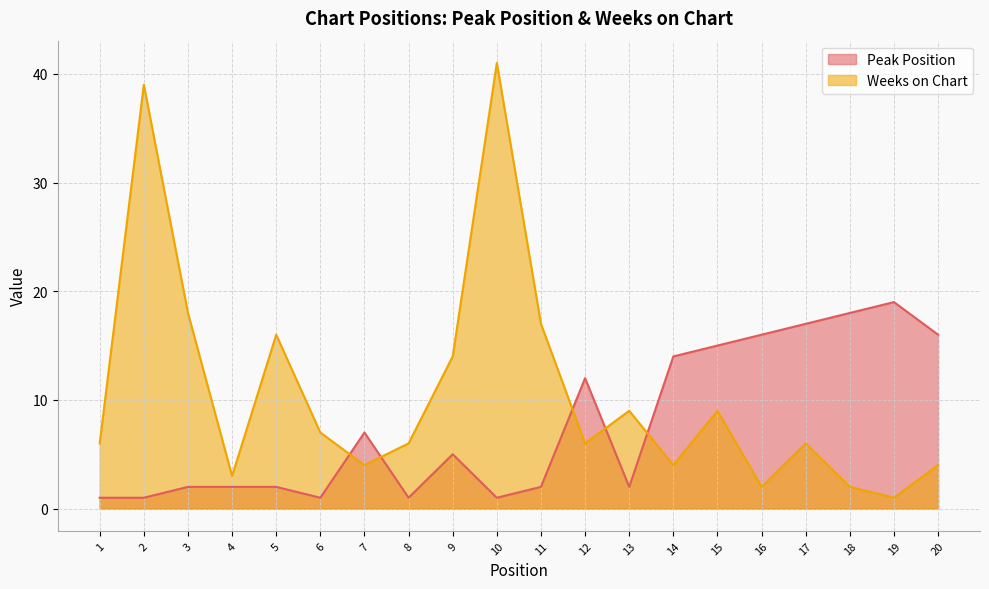

Is it true that Peak Position equals 8 at 18?

False